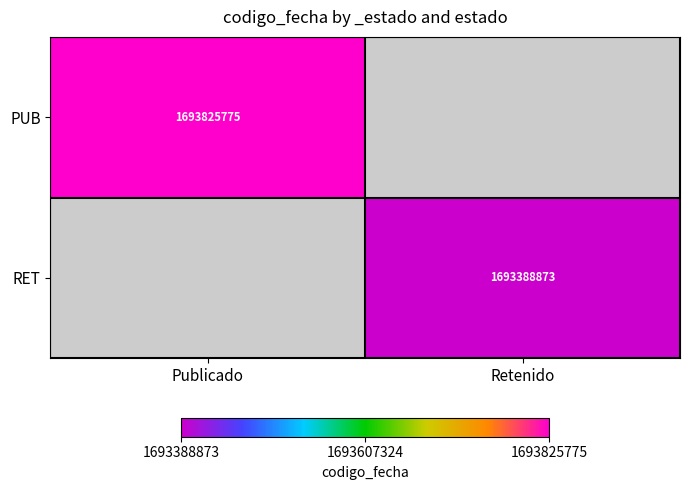

True or false: PUB has a value of 1693825775 at Publicado.

True